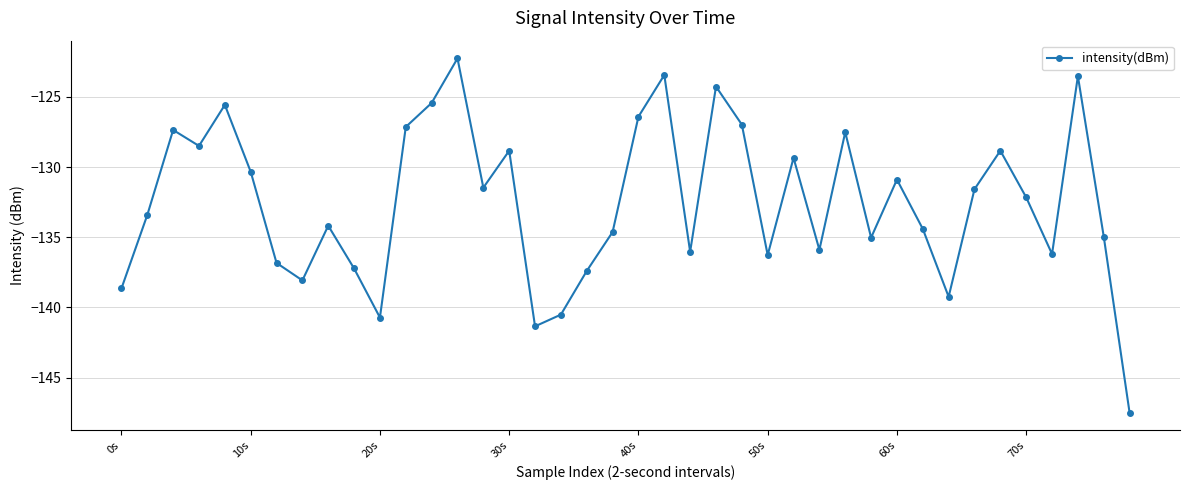

What is the value of the 1st point from the left?

-138.6